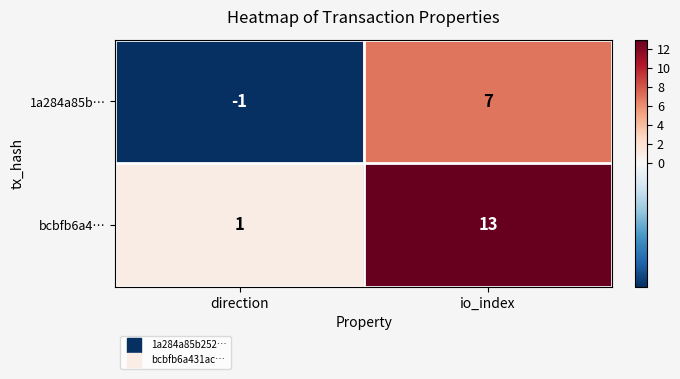

Reading left to right, list all the values displayed in this chart.

1a284a85b…: direction=-1	io_index=7
bcbfb6a4…: direction=1	io_index=13